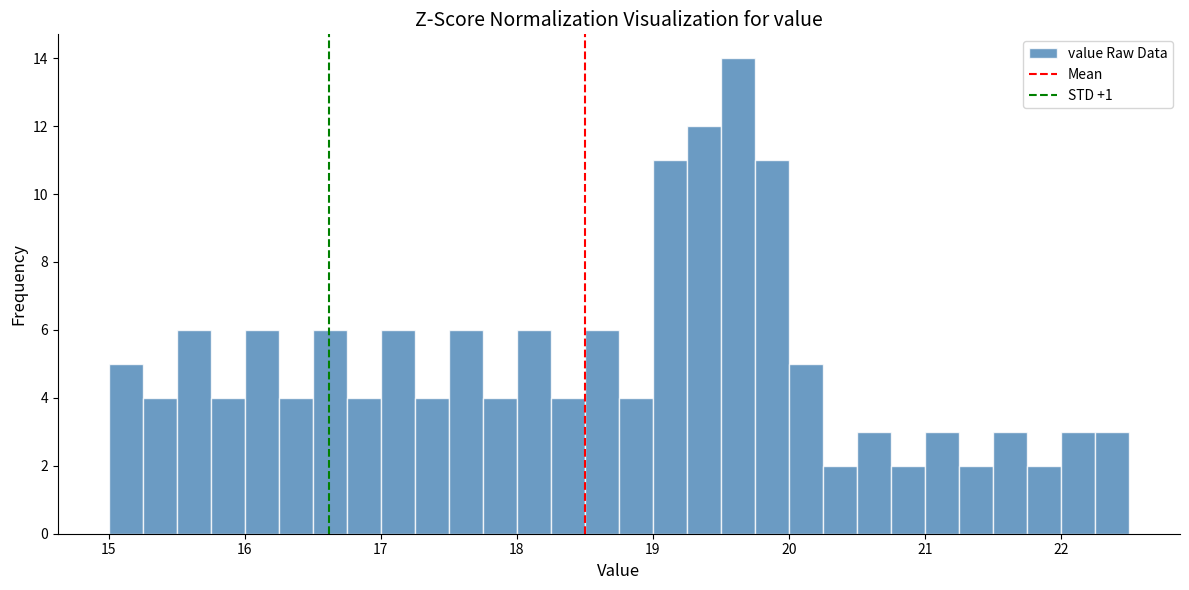

Read against the x-axis, roughly where is the centre of the tallest bar?

19.6